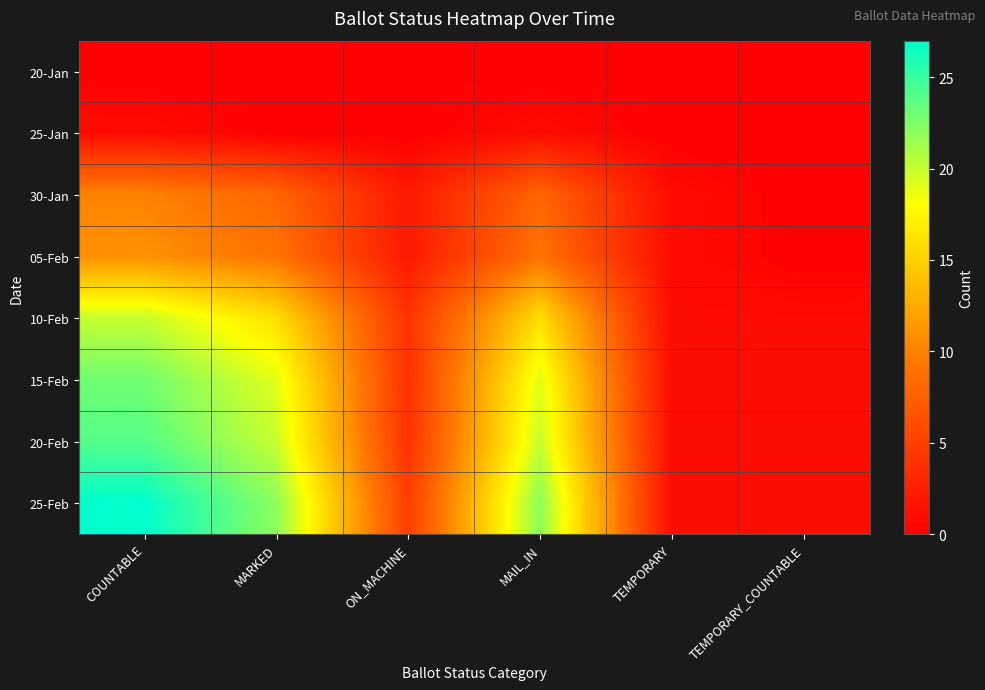

Which has a higher value, MAIL_IN or TEMPORARY_COUNTABLE?

MAIL_IN